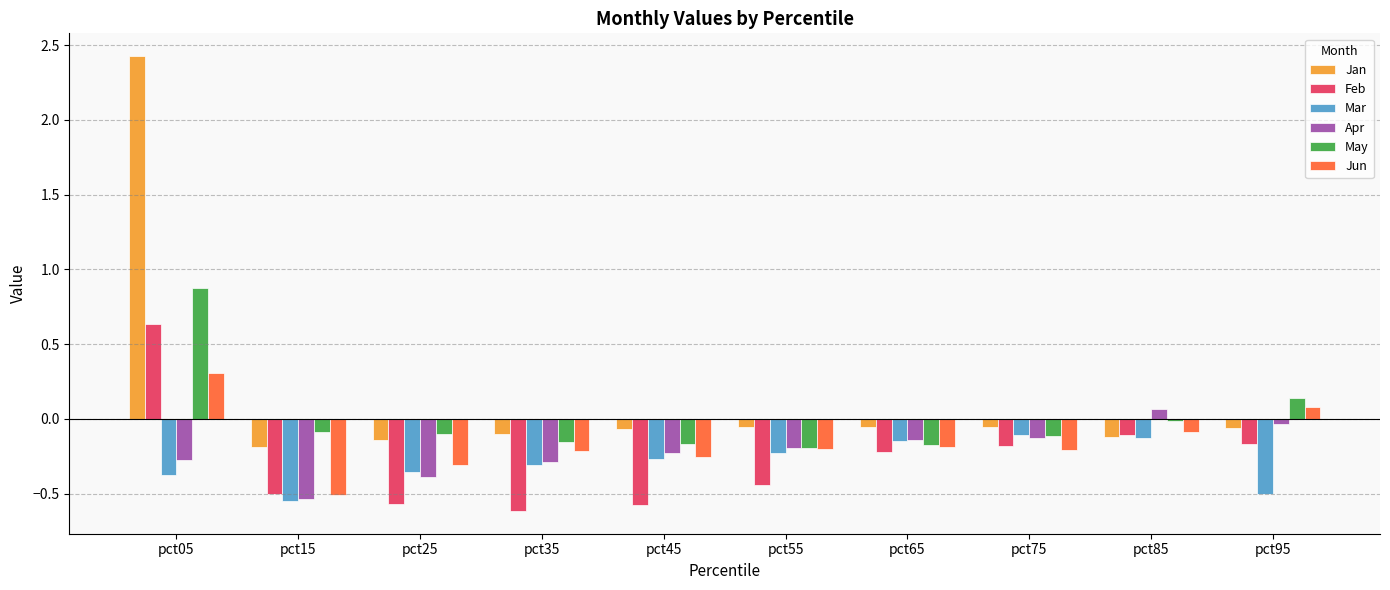

The value of Mar at pct25 is -0.6. True or false?

False